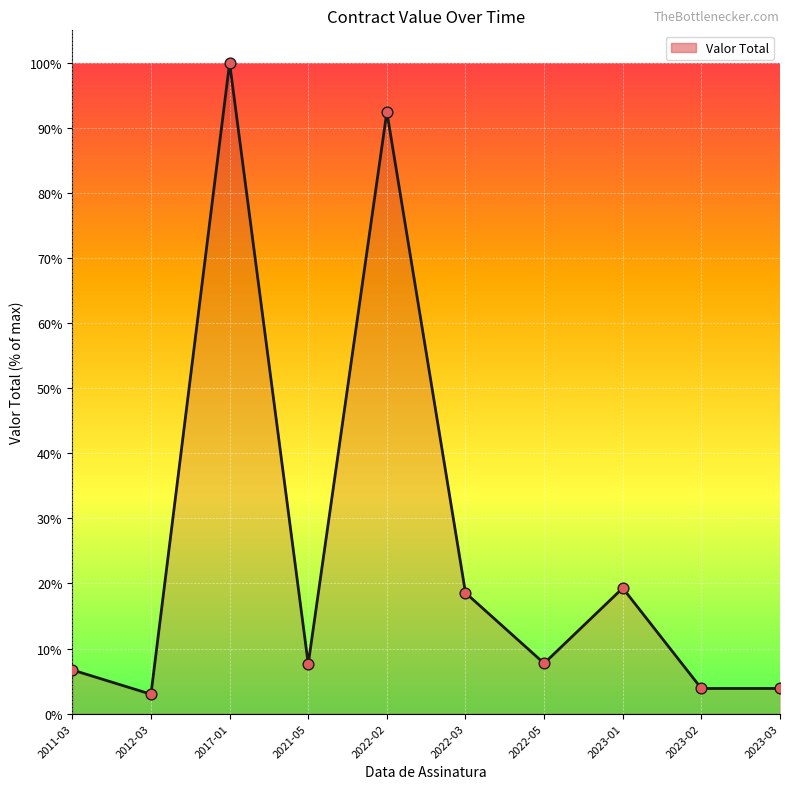

Which has a higher value, 2021-05 or 2011-03?

2021-05